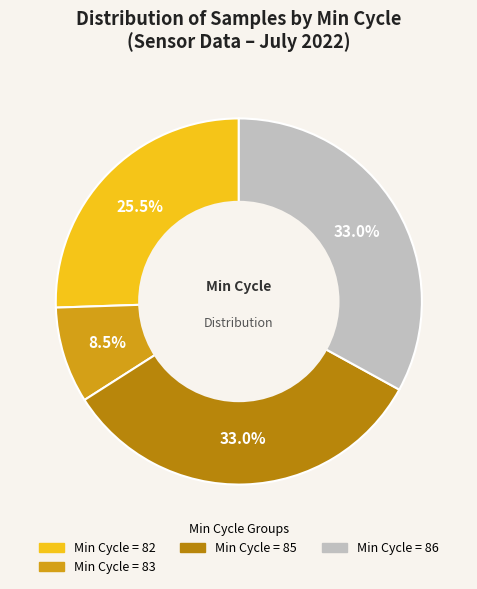

Is there a majority slice in this chart?

No